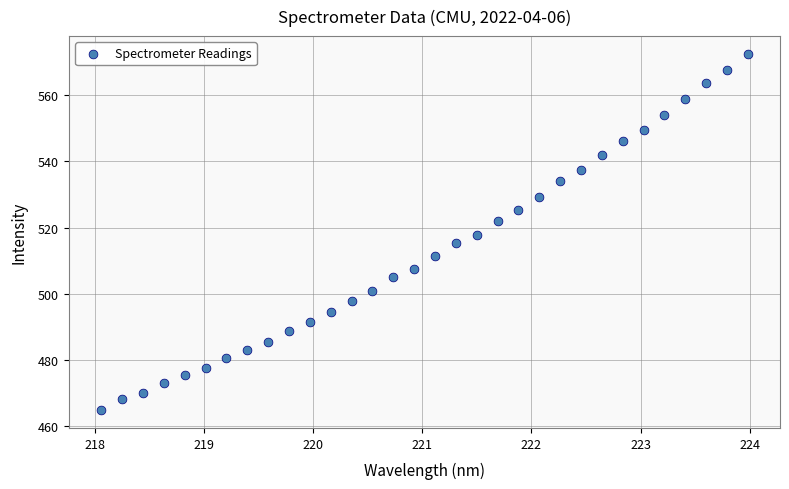

What is the range of X values (max minus min)?

5.9